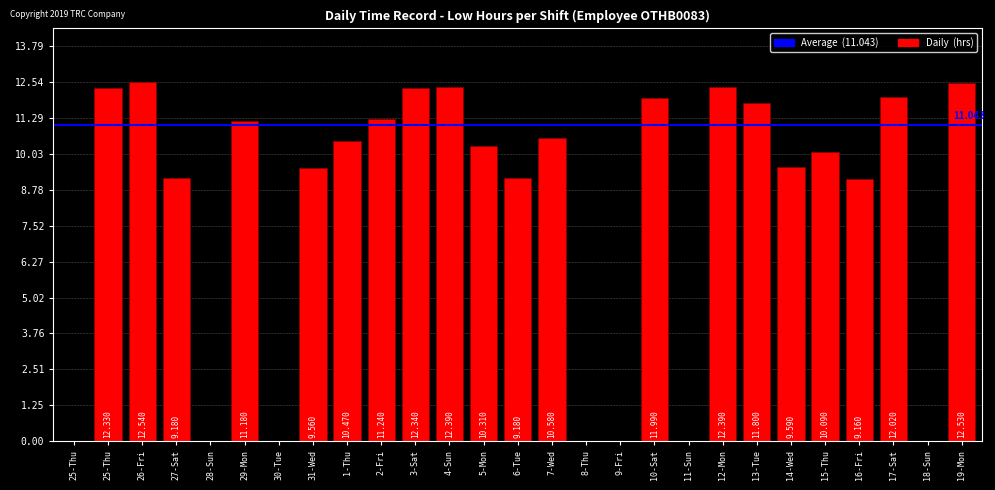

What is the change in value from 29-Mon to 1-Thu?

-0.7